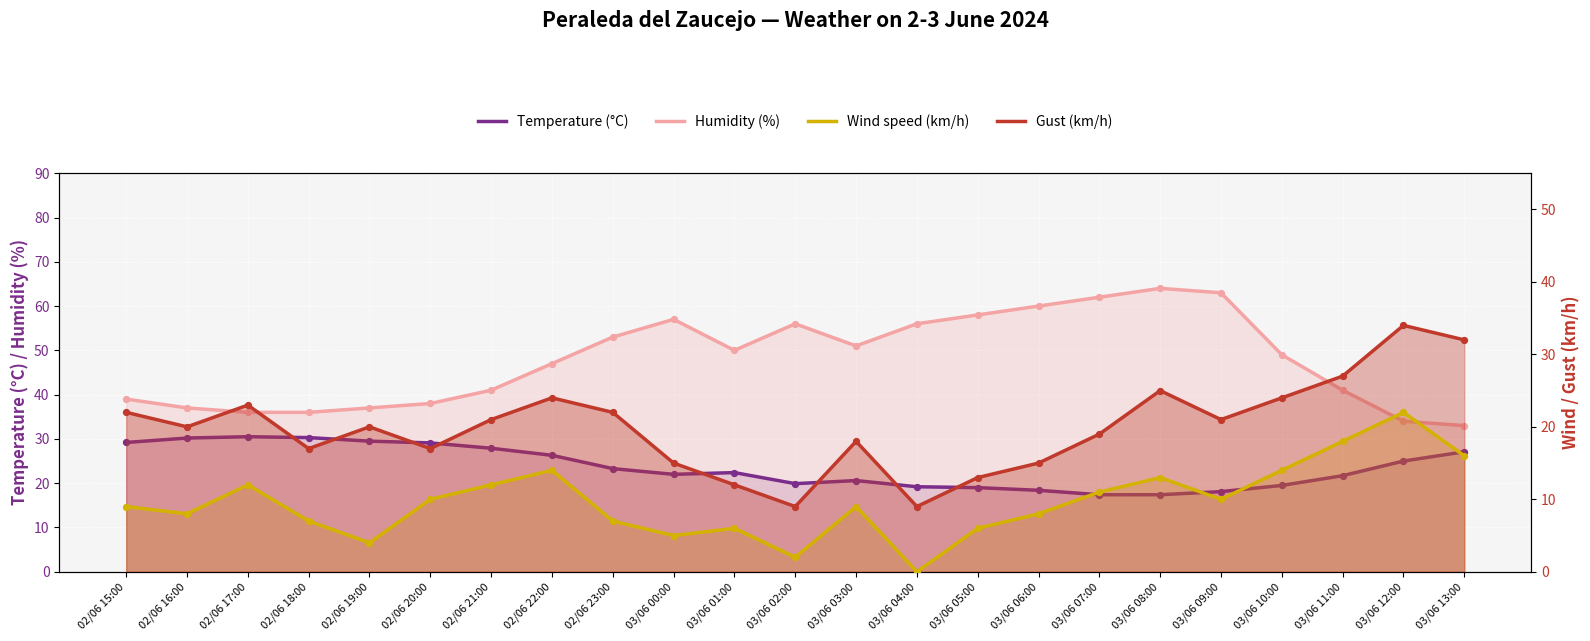

Which series has the largest total across all categories?

Humidity (%)